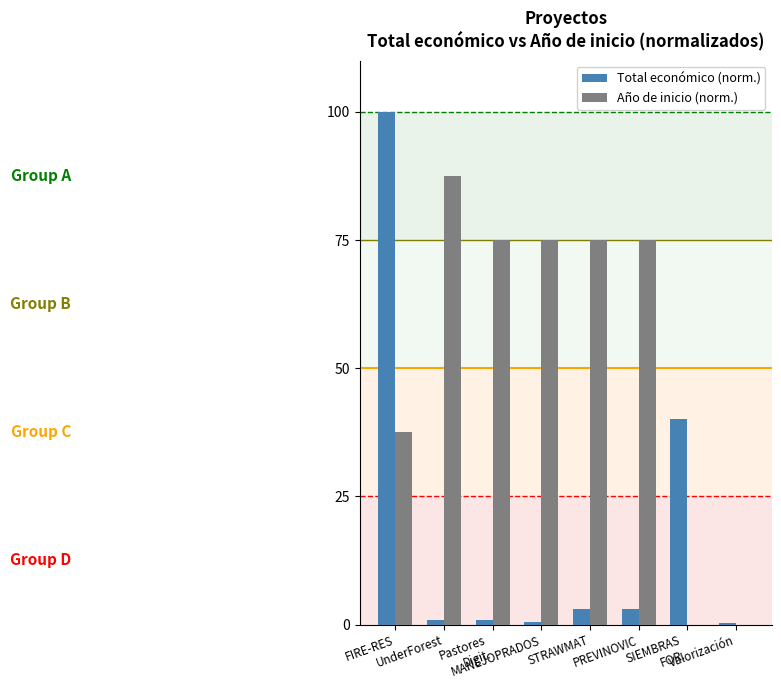

The Total económico (norm.) series shows 0.8 at UnderForest. True or false?

True